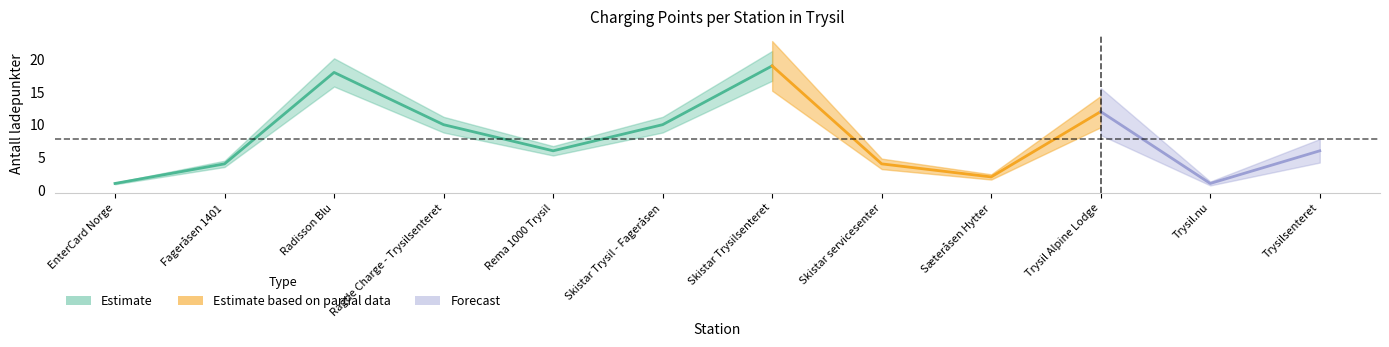

Does the chart display data point markers on the line(s)?

No